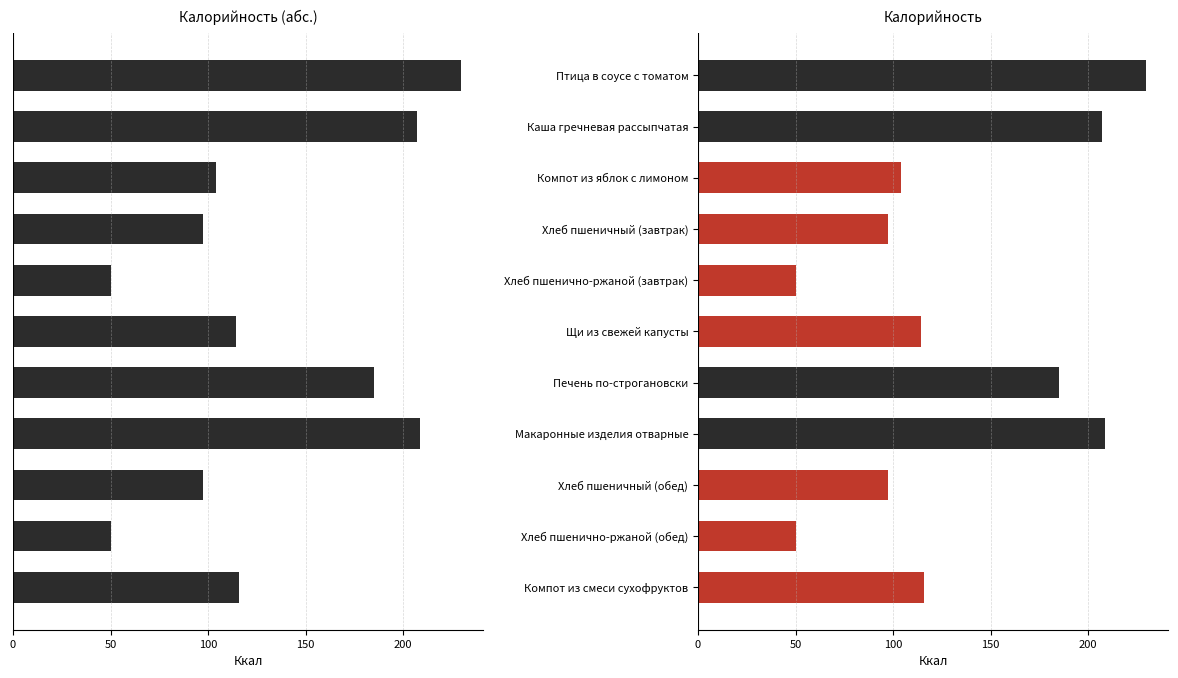

How many data points does each series have?

11